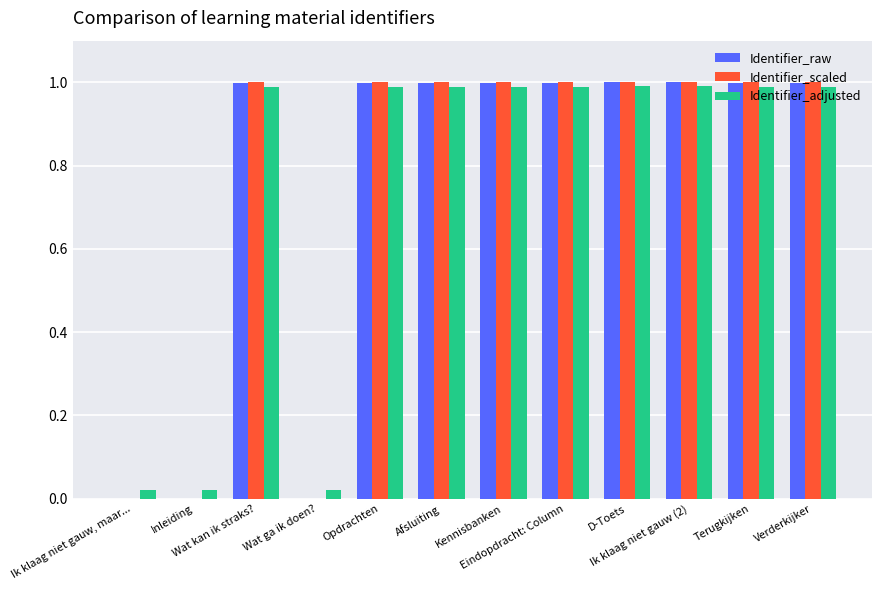

What is the maximum value for Identifier_raw?

1.0